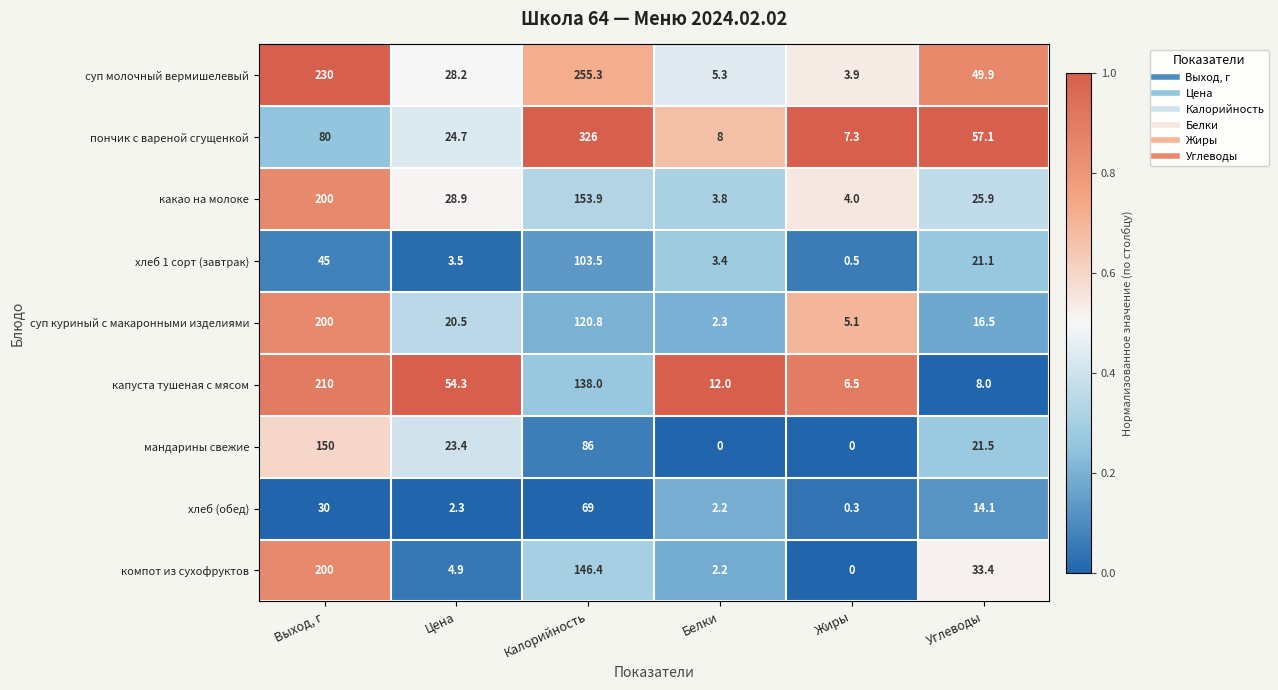

How many data points does each series have?

6